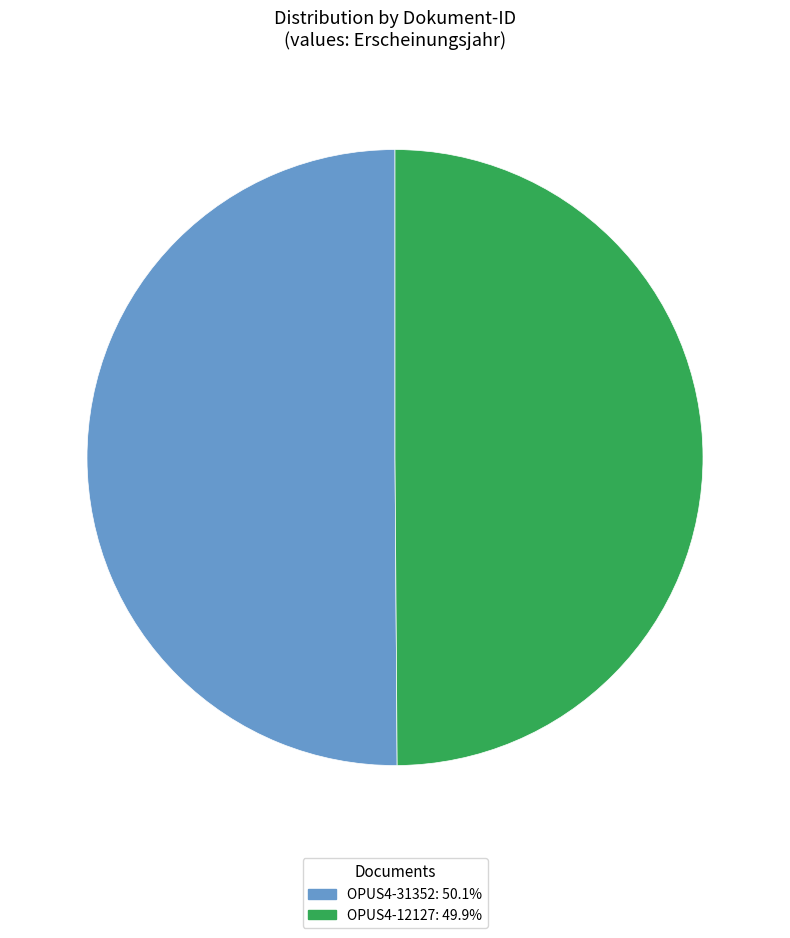

How many slices are in this pie chart?

2